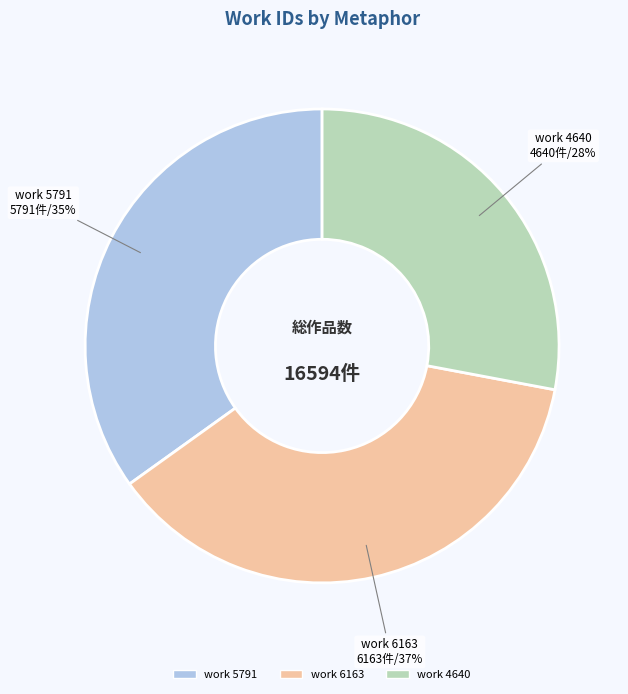

Count the number of slices in the pie.

3